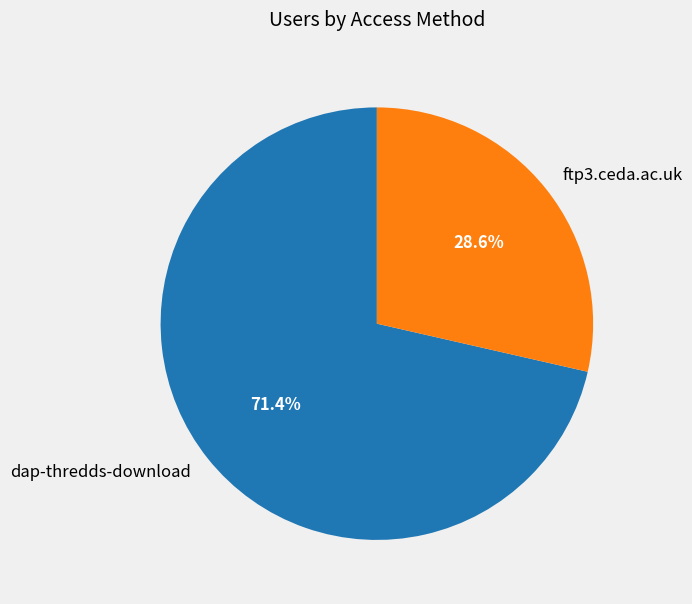

Between ftp3.ceda.ac.uk and dap-thredds-download, which is larger?

dap-thredds-download